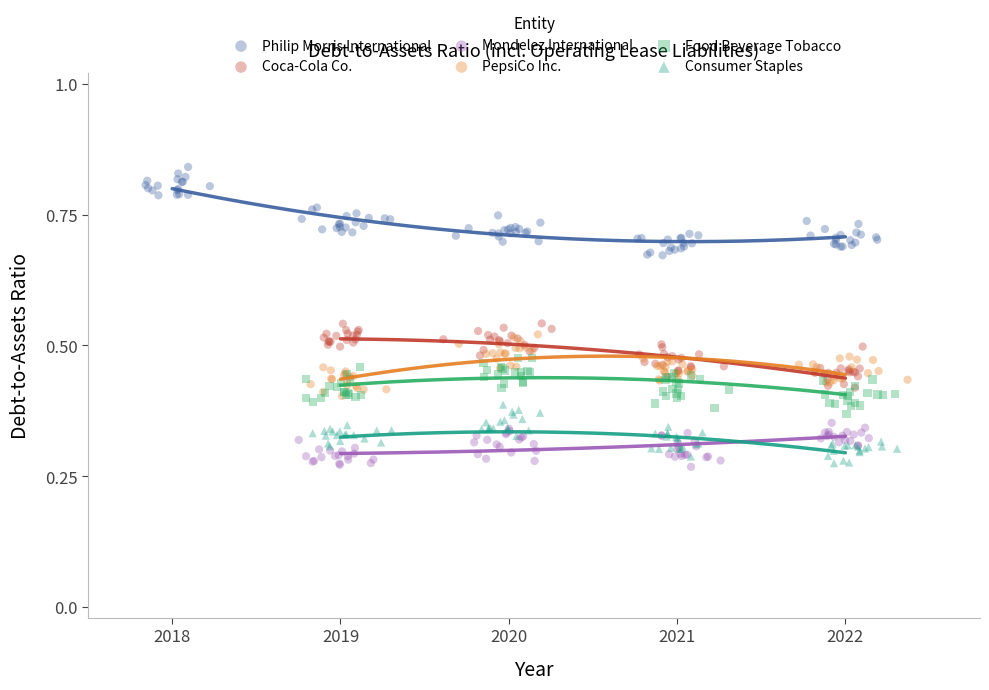

Which series contains the highest Y value?

Philip Morris International